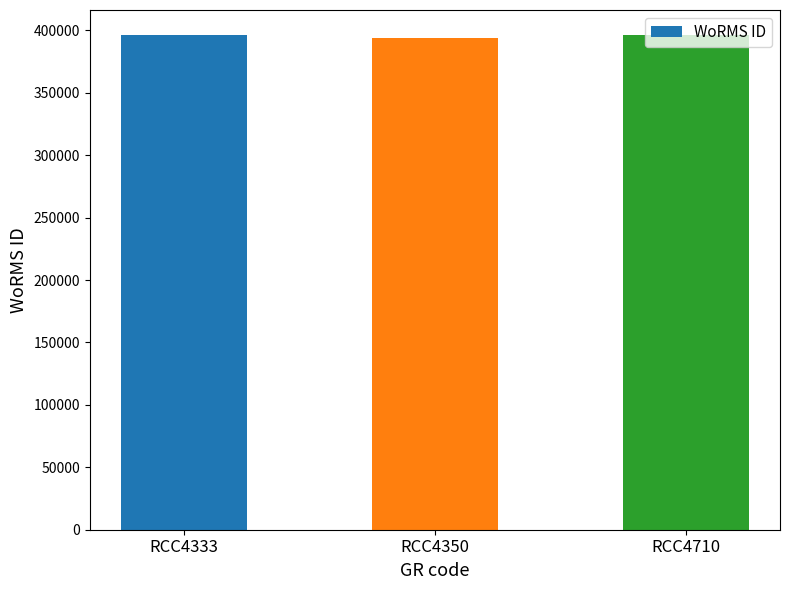

What is the smallest value displayed?

393986